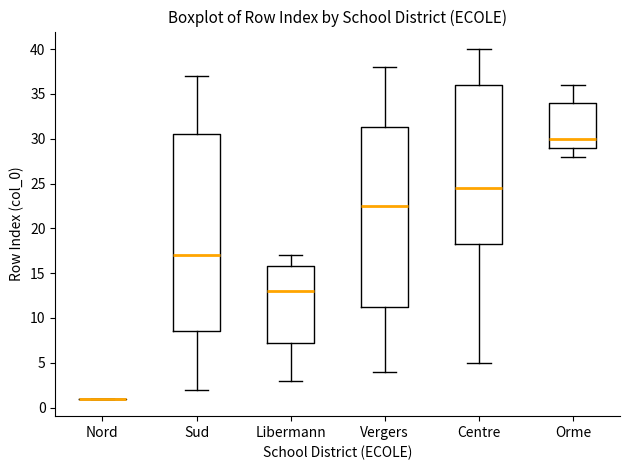

Reading left to right, read every box against the y-axis: the position of its median line, the range the box covers, and the ends of its whiskers. The values are not printed on the chart, so give them approximately, as read against the axis.

Nord: box collapsed to a line at 1.0, whiskers 1.0 to 1.0
Sud: median 17.0, box 8.5 to 30.5, whiskers 2.0 to 37.0
Libermann: median 13.0, box 7.5 to 16.0, whiskers 3.0 to 17.0
Vergers: median 22.5, box 11.5 to 31.5, whiskers 4.0 to 38.0
Centre: median 24.5, box 18.5 to 36.0, whiskers 5.0 to 40.0
Orme: median 30.0, box 29.0 to 34.0, whiskers 28.0 to 36.0